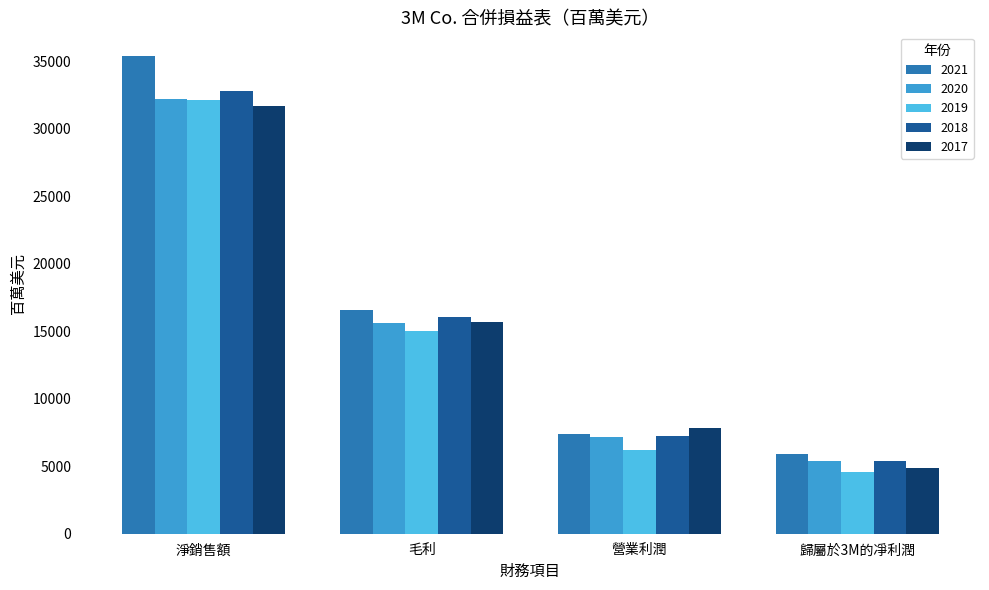

What is the smallest value displayed?

4570